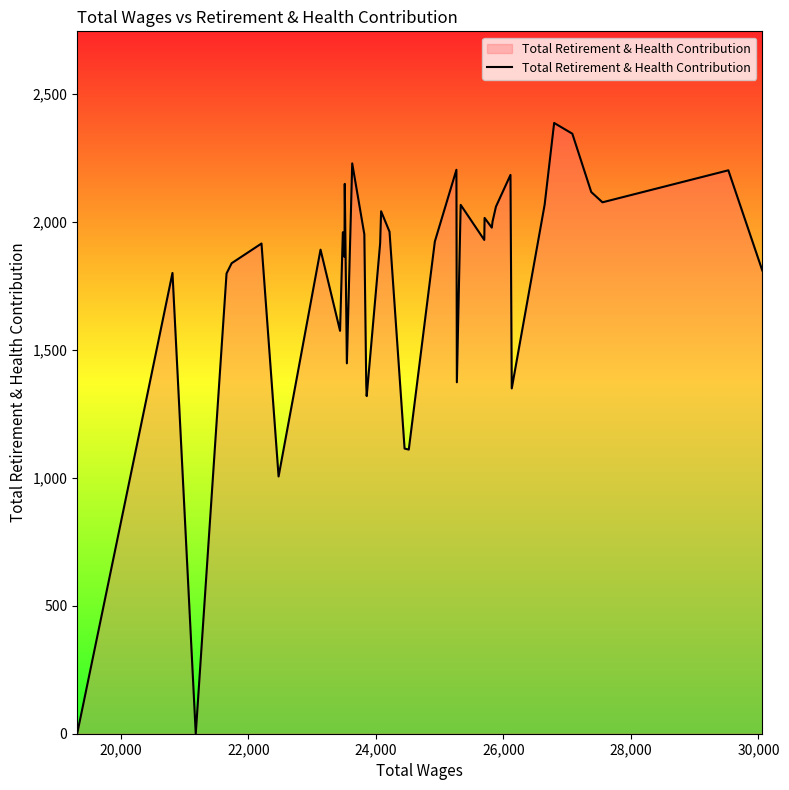

What is the difference between the maximum and minimum values?

2386